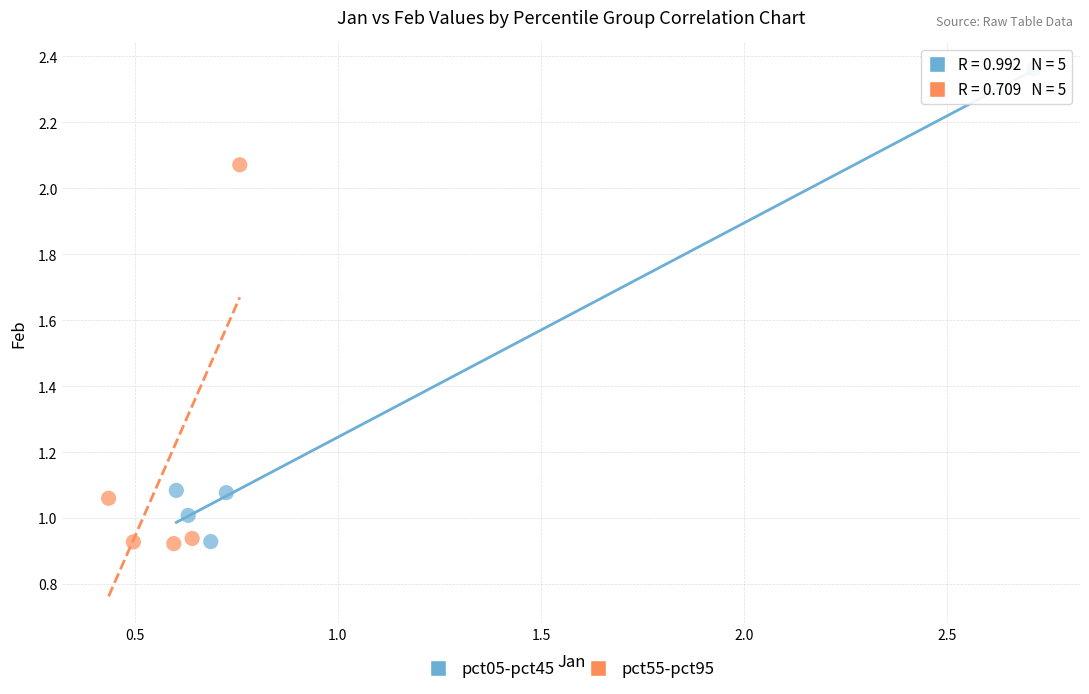

Which series reaches the maximum Y coordinate?

pct05-pct45